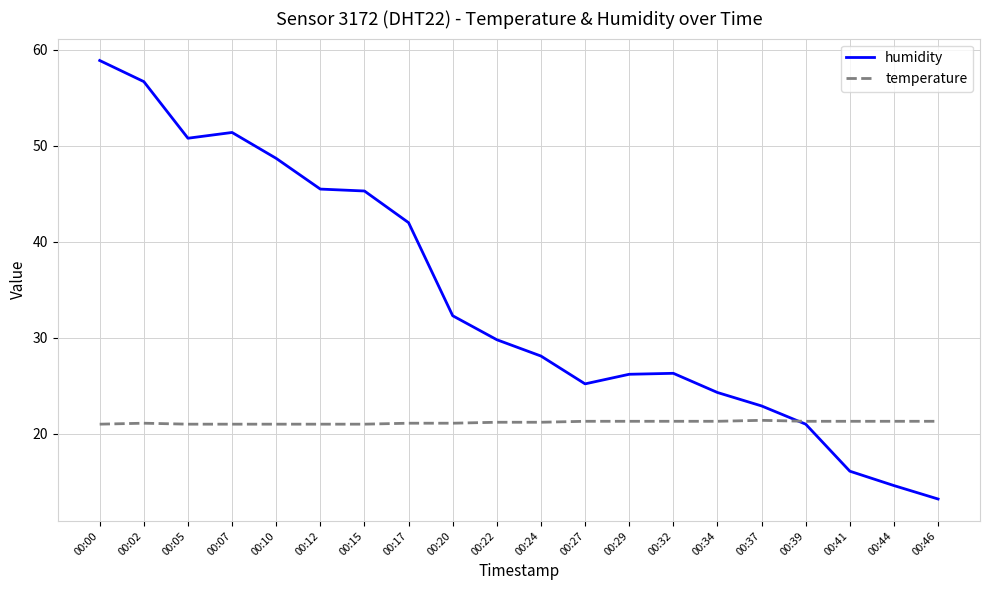

What is the difference between the maximum and minimum values in the temperature series?

0.4